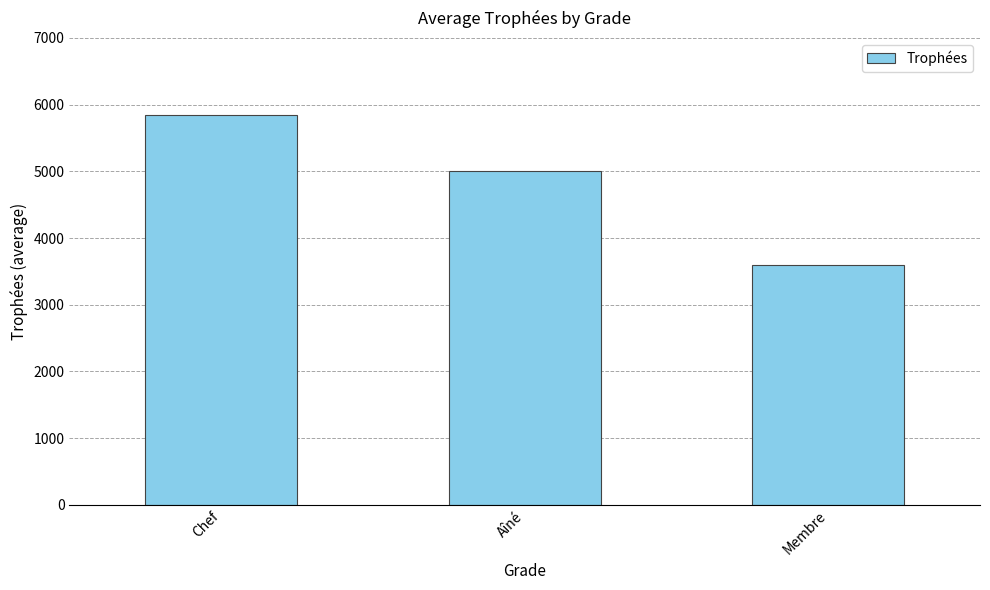

What is the maximum value shown in the chart?

5838.0